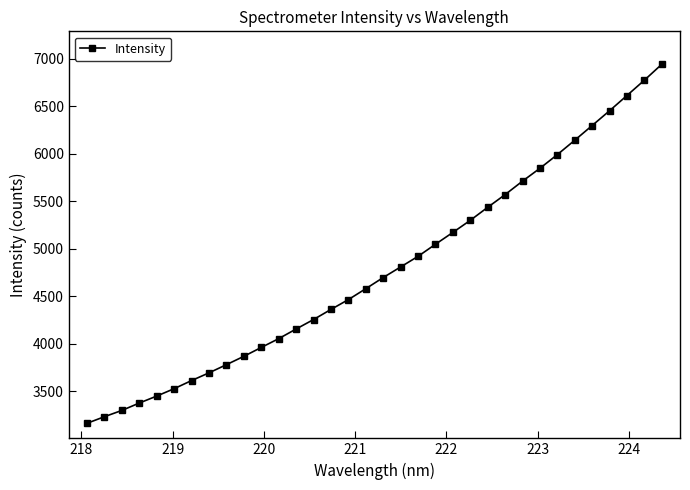

What is the minimum value shown in the chart?

3162.0